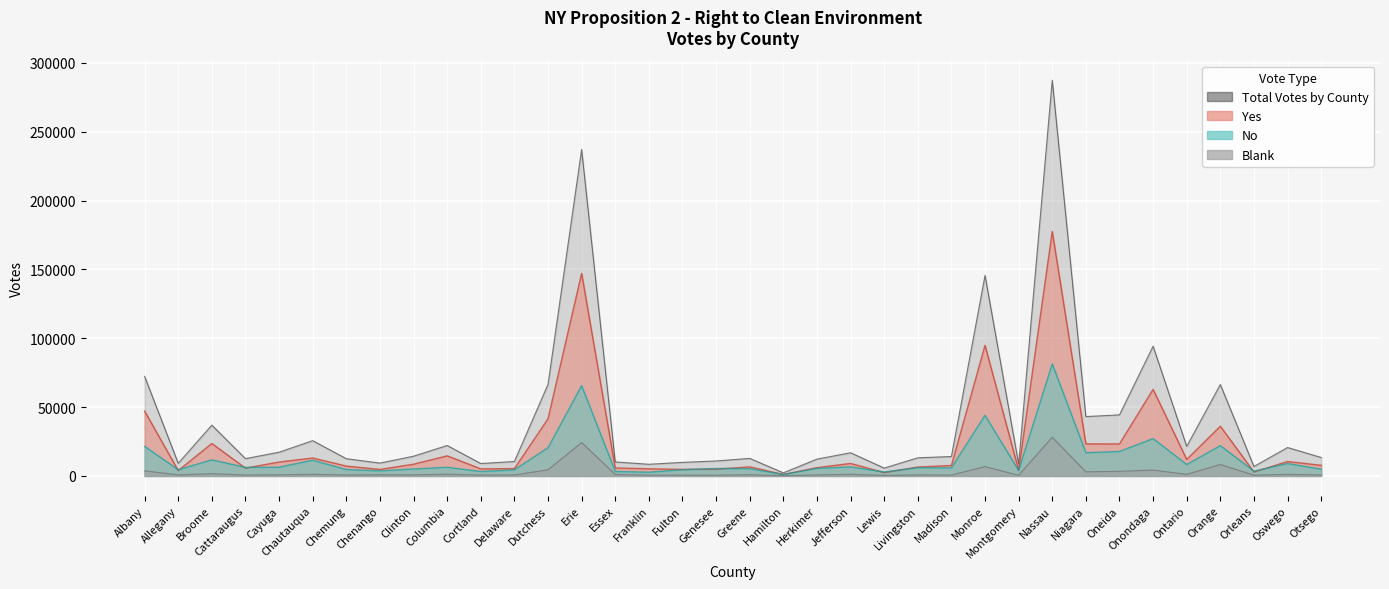

What is the lowest value of the No series?

1043